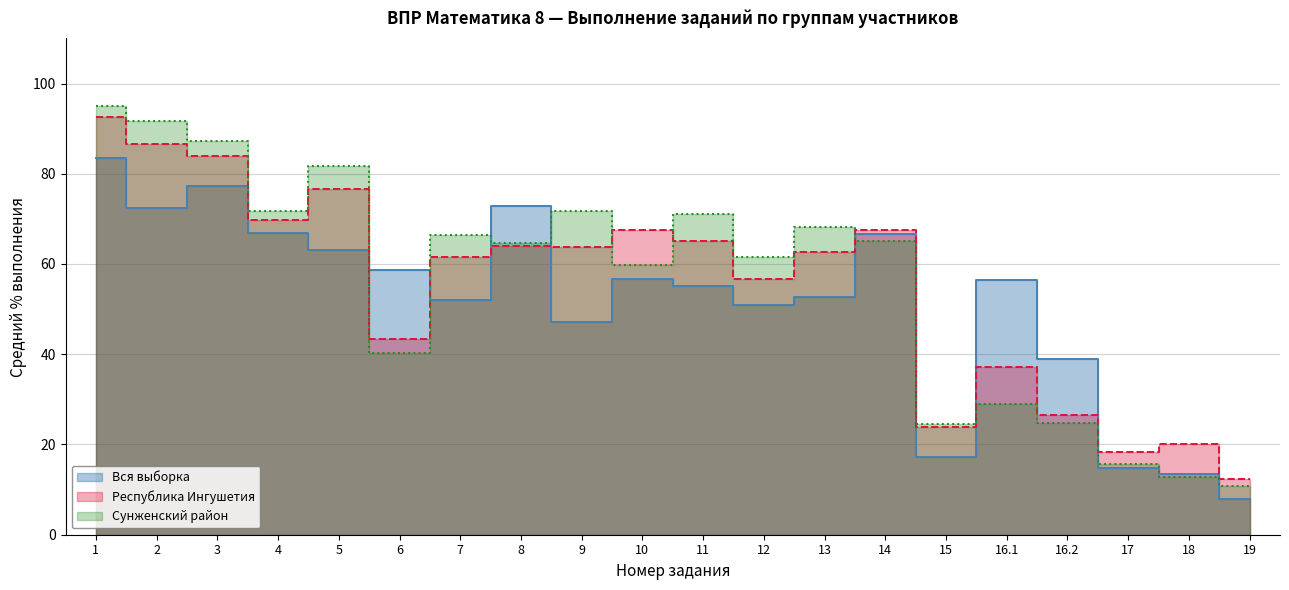

What is the value of the Вся выборка point at the 10th from the left?

56.6